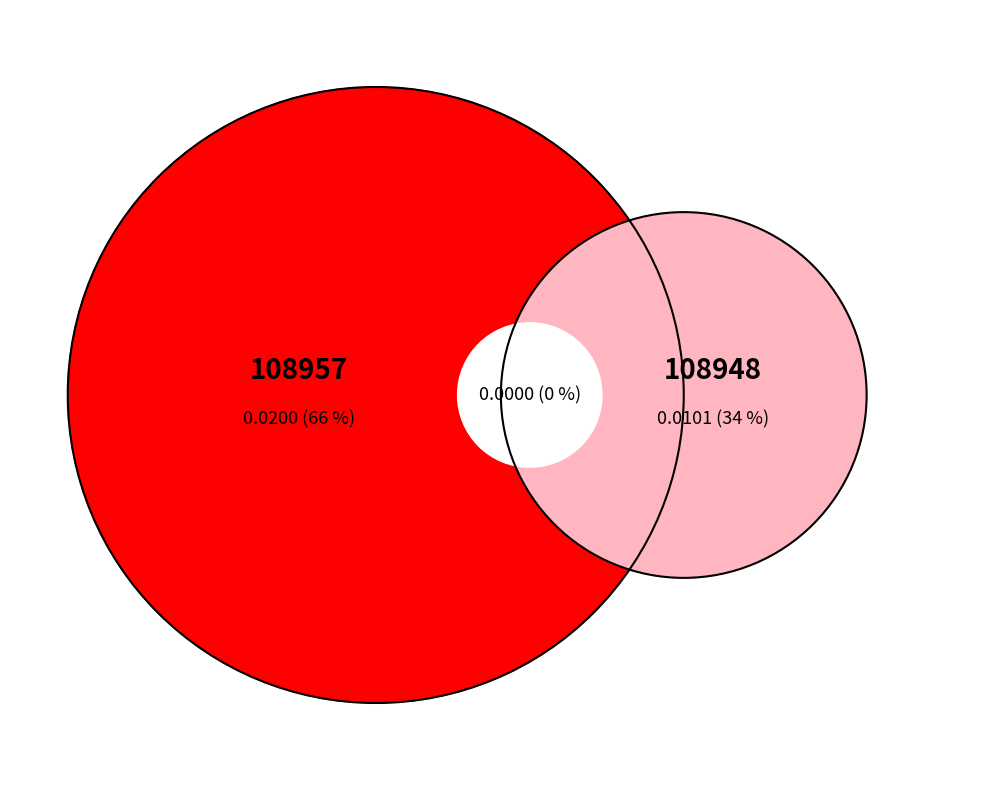

Combined, do 108948 and 108957 account for over 50%?

Yes